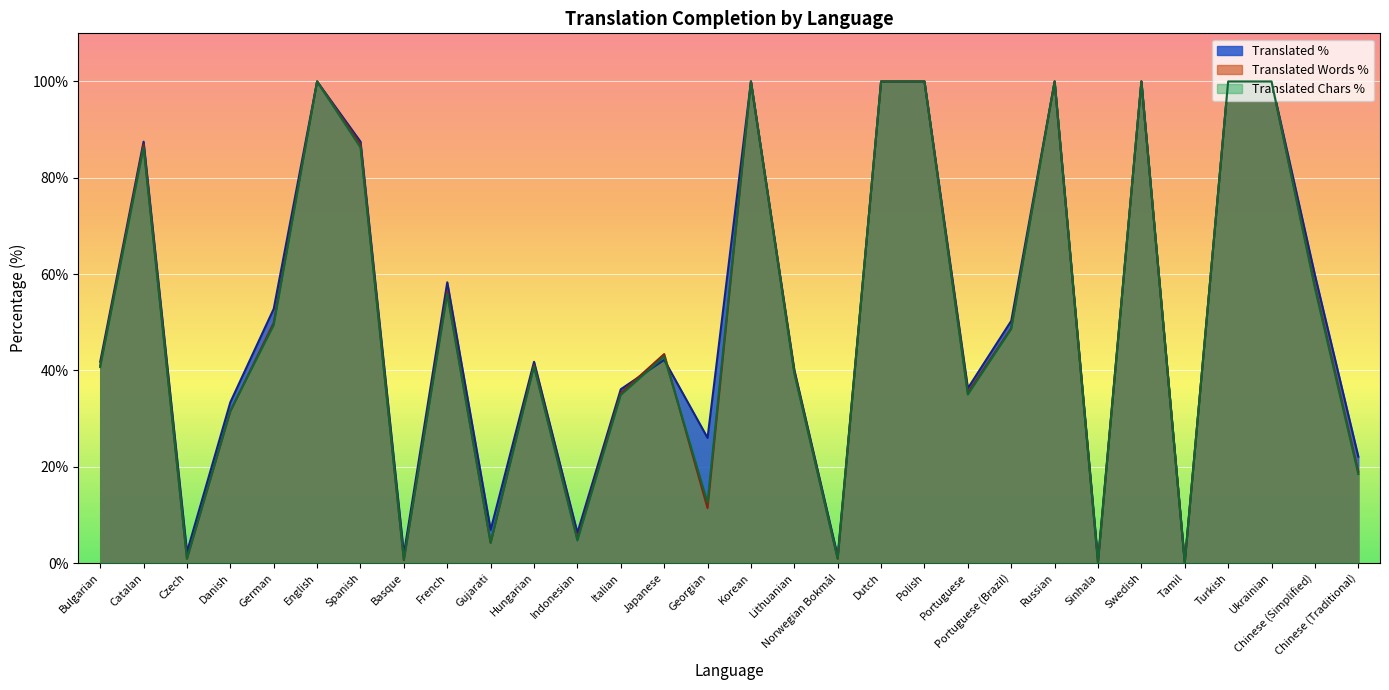

In translated_words_percent, how many points are lower than both neighbors (excluding endpoints)?

9